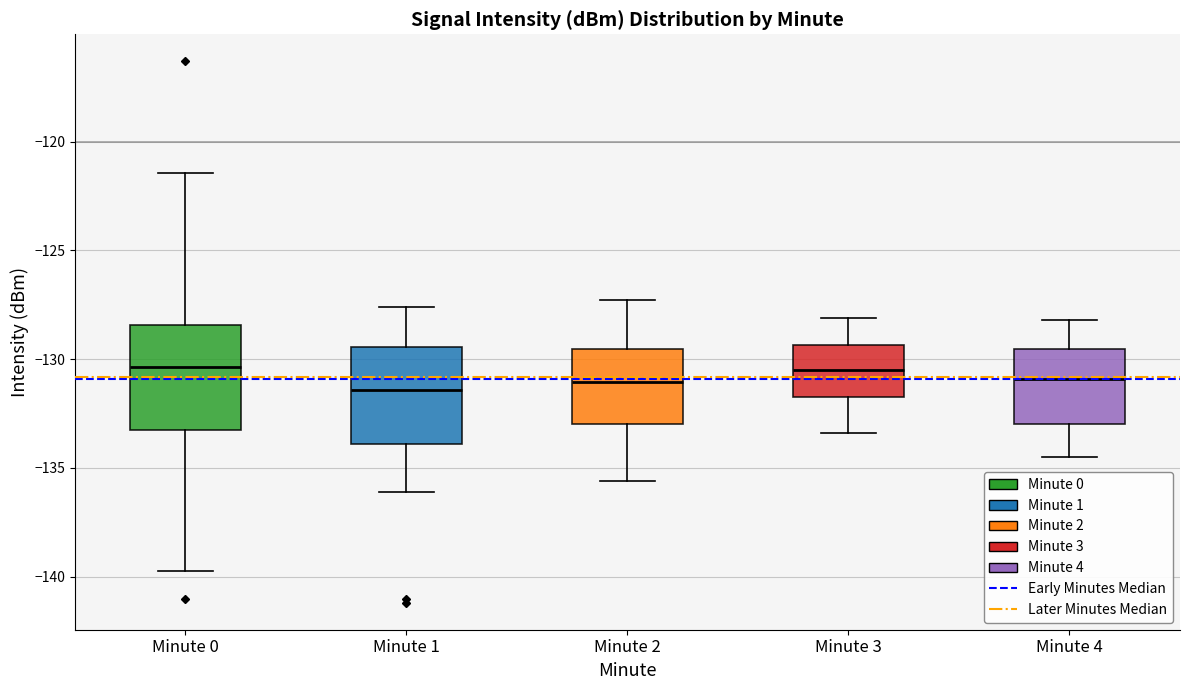

Reading left to right, read every box against the y-axis: the position of its median line, the range the box covers, and the ends of its whiskers. The values are not printed on the chart, so give them approximately, as read against the axis.

Minute 0: median -130.5, box -133.5 to -128.5, whiskers -139.5 to -121.5
Minute 1: median -131.5, box -134.0 to -129.5, whiskers -136.0 to -127.5
Minute 2: median -131.0, box -133.0 to -129.5, whiskers -135.5 to -127.5
Minute 3: median -130.5, box -131.5 to -129.5, whiskers -133.5 to -128.0
Minute 4: median -131.0, box -133.0 to -129.5, whiskers -134.5 to -128.0